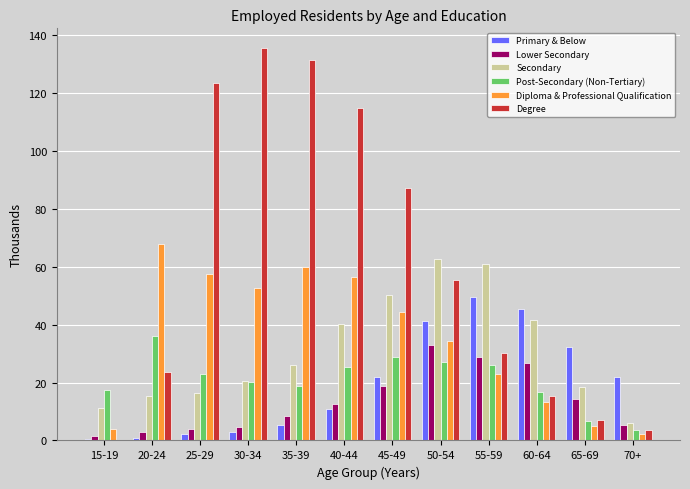

Which series has the largest total across all categories?

Degree